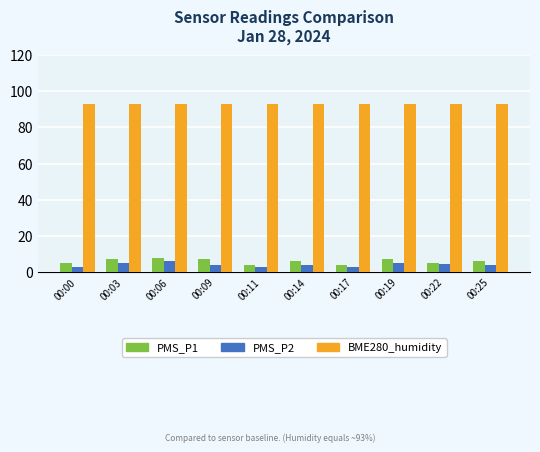

What is the smallest value displayed?

3.0